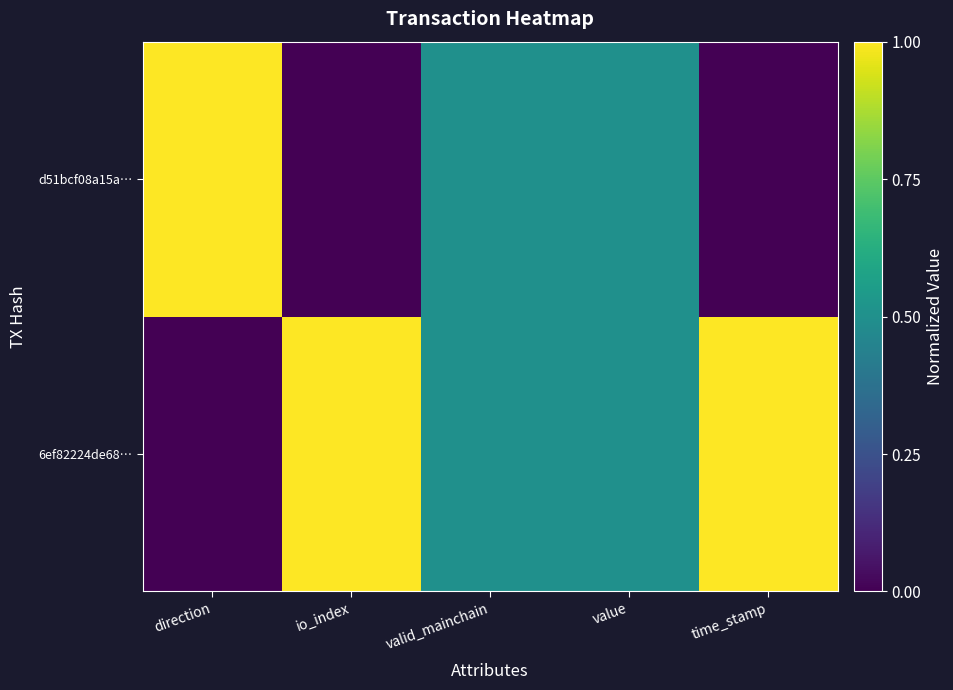

Between value and valid_mainchain, which is larger?

value